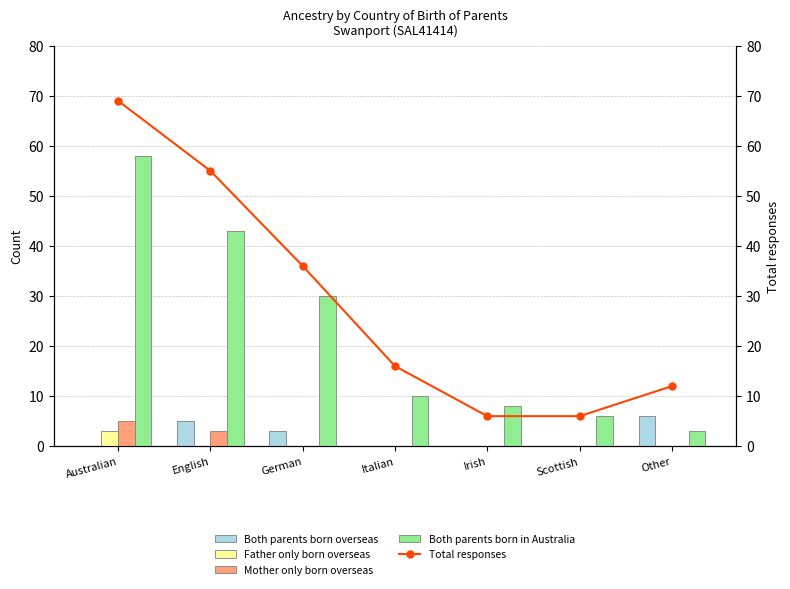

List the series in order of their peak value, lowest first.

Father only born overseas, Mother only born overseas, Both parents born overseas, Both parents born in Australia, Total responses